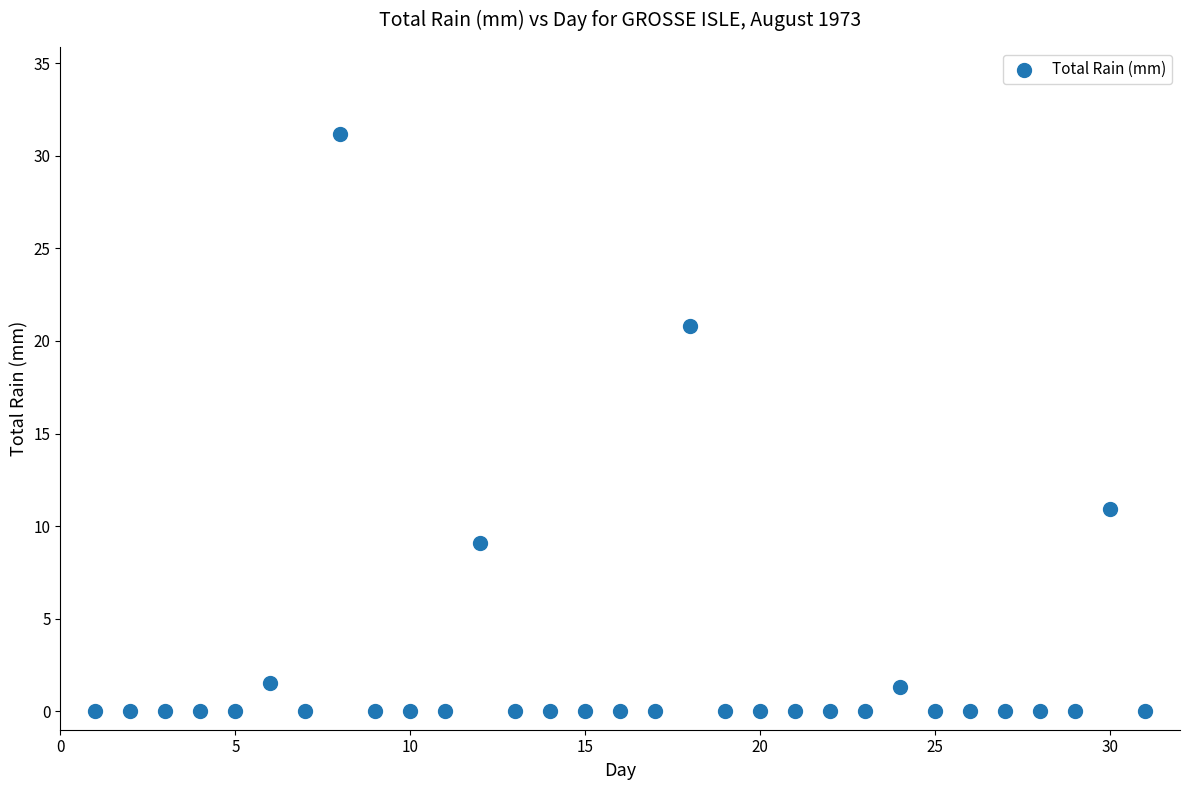

What is the range of X values (max minus min)?

30.0